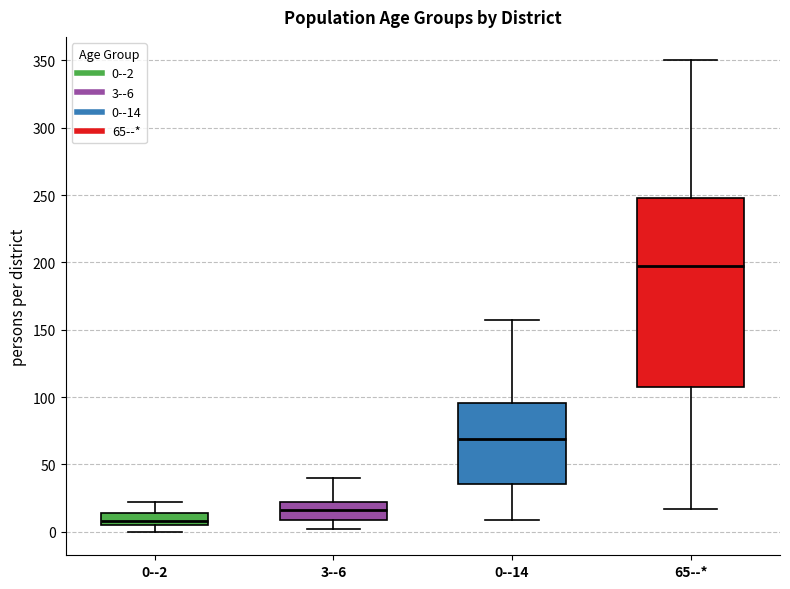

Reading left to right, transcribe this box plot: for each box, give where its median line is, the range the box spans, and where its two whiskers end, as read against the y-axis. The values are not printed on the chart, so give them approximately, as read against the axis.

0--2: median 10, box 5 to 15, whiskers 0 to 20
3--6: median 15, box 10 to 20, whiskers 0 to 40
0--14: median 70, box 35 to 95, whiskers 10 to 155
65--*: median 200, box 110 to 250, whiskers 15 to 350